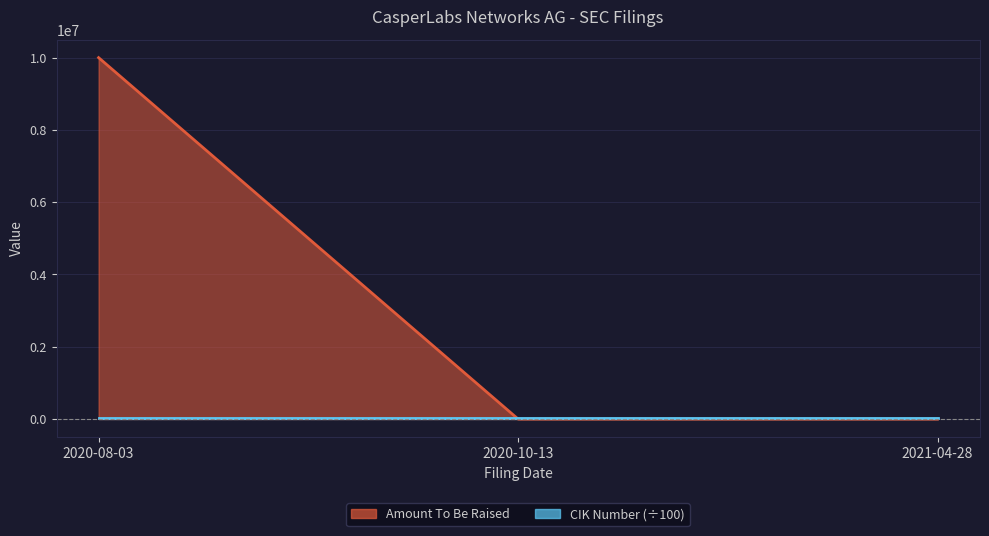

Which label corresponds to the largest value in the chart?

2020-08-03